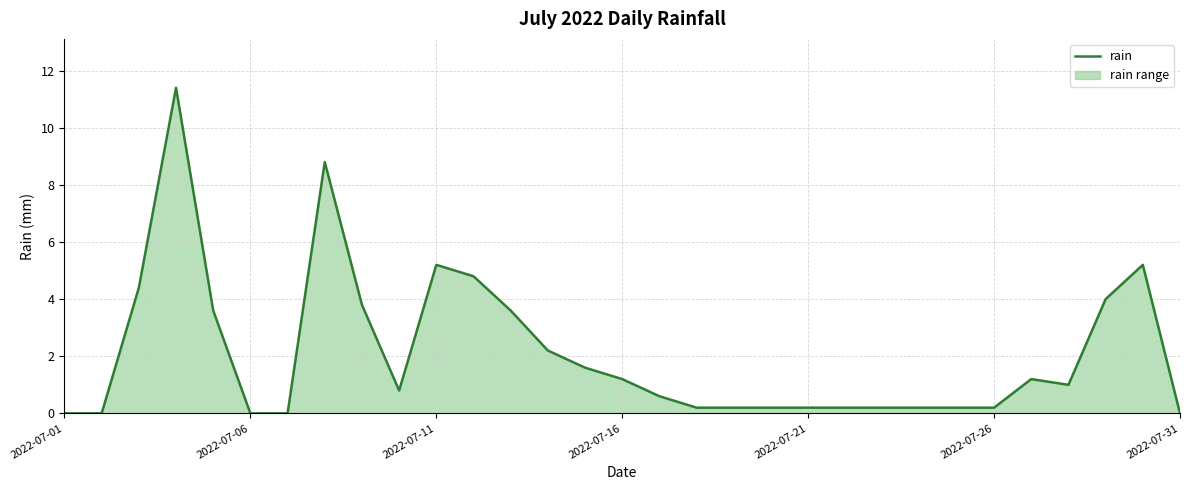

How many series are shown in this chart?

1